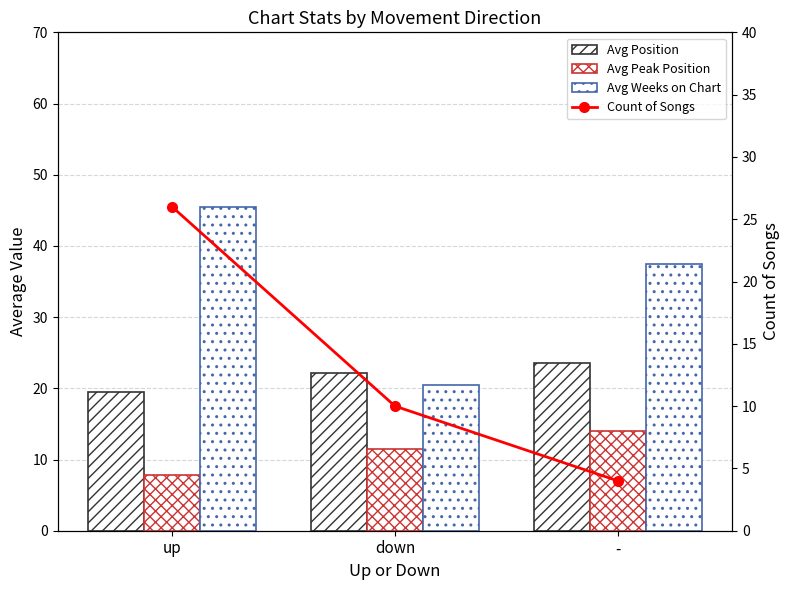

Reading left to right, transcribe all the data shown in this chart.

Avg Position: 19.4	22.1	23.5
Avg Peak Position: 7.8	11.5	14.0
Avg Weeks on Chart: 45.4	20.5	37.5
Count of Songs: 26.0	10.0	4.0